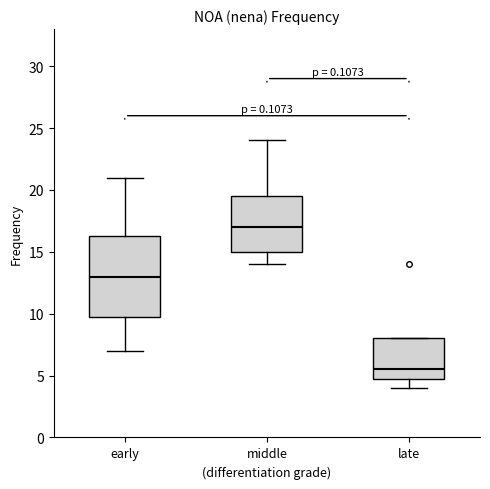

Which box's median line is the lowest?

late